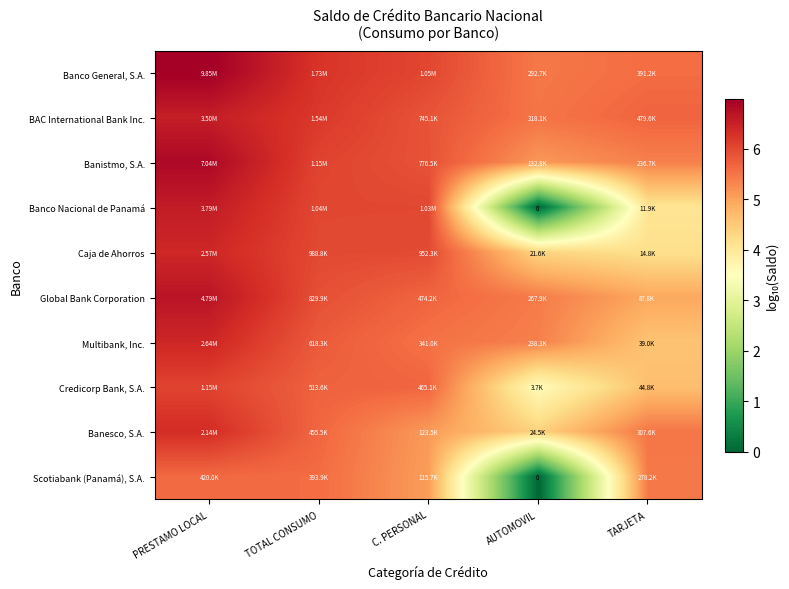

Where does the Banesco, S.A. series first go above 5?

PRESTAMO LOCAL